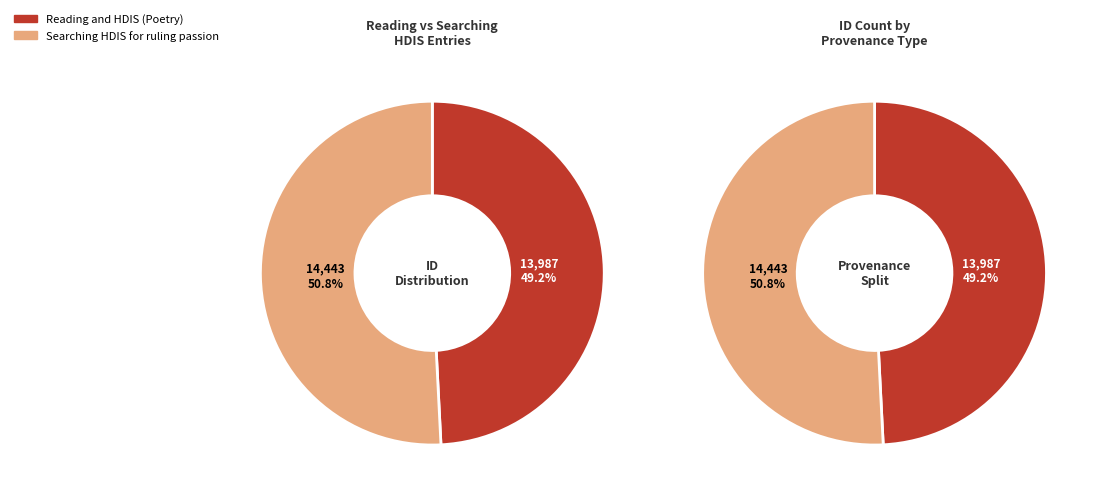

What percentage do Reading and HDIS (Poetry) and Searching HDIS for ruling passion together represent?

100.0%